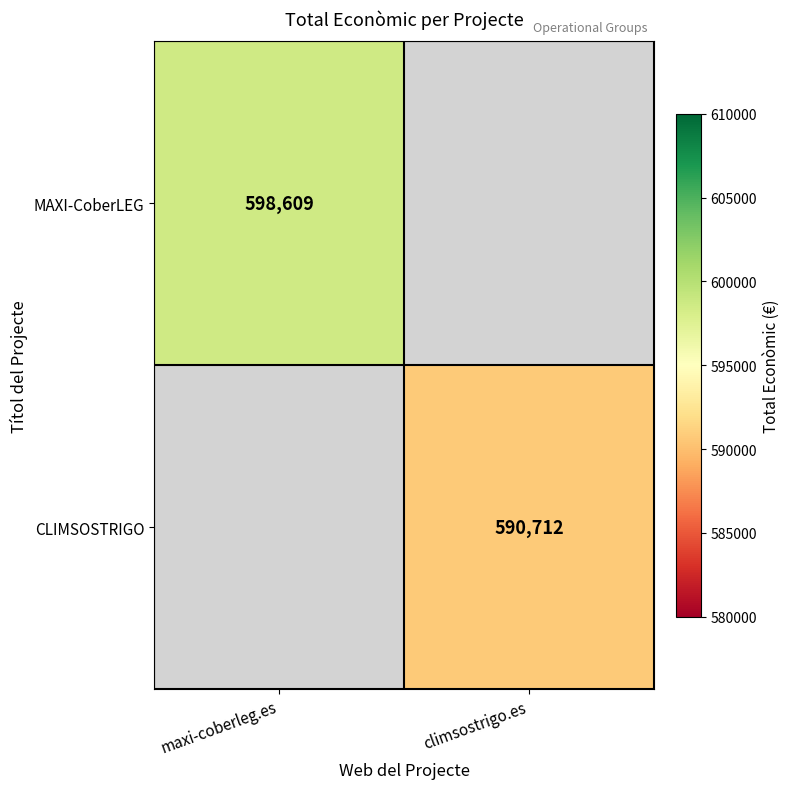

True or false: MAXI-CoberLEG has a value of 598609 at maxi-coberleg.es.

True